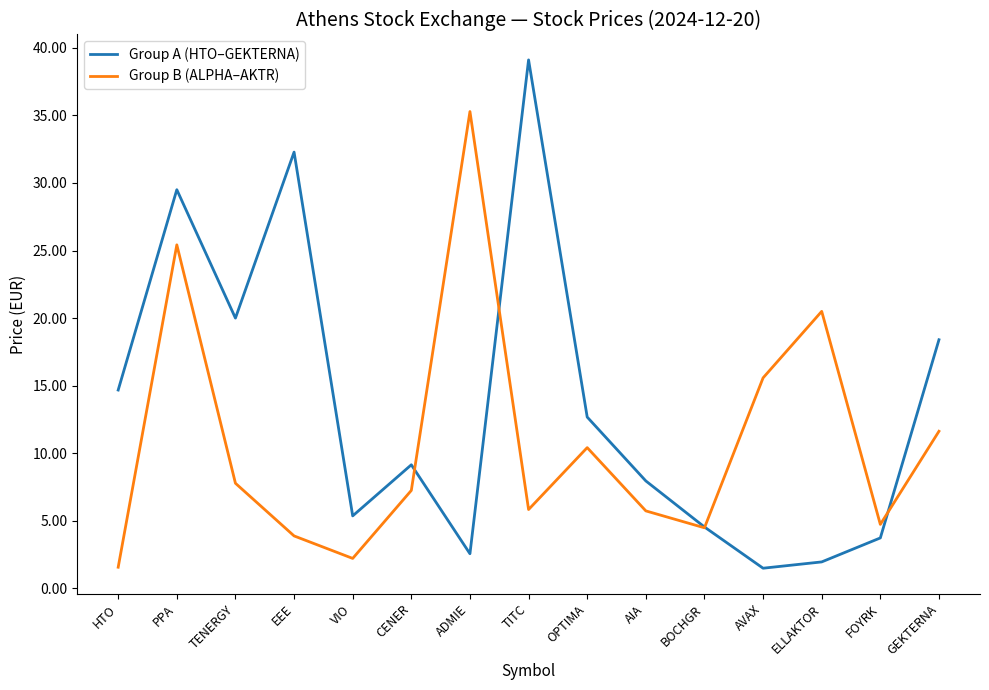

At which category does Group B (ALPHA–AKTR) reach its first local peak?

PPA